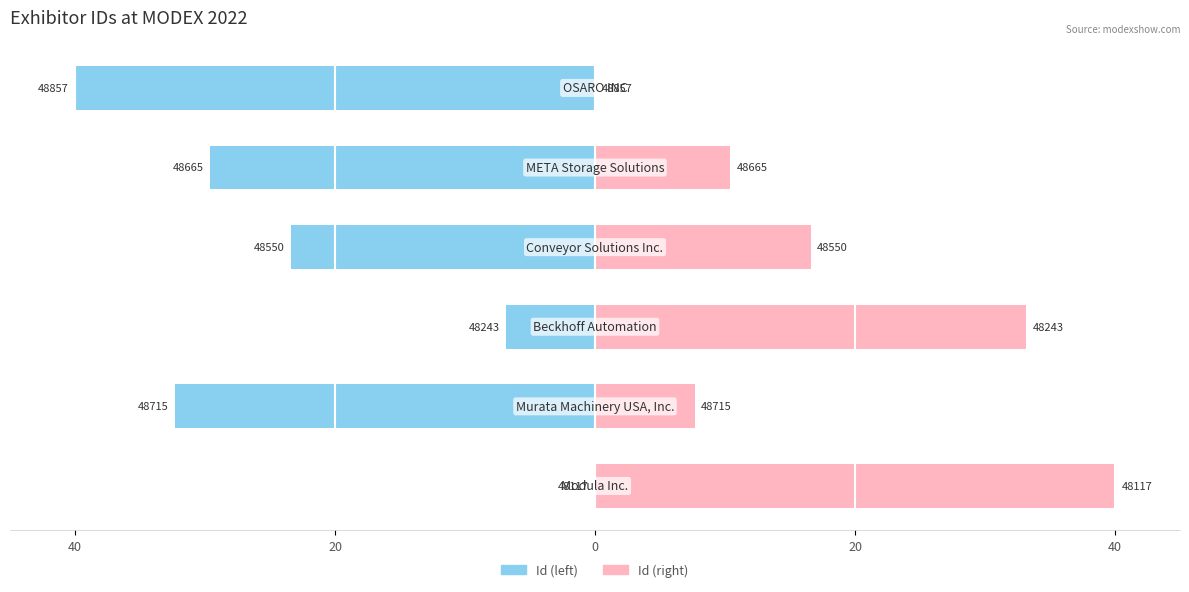

How many data points in Id (right) are above 16?

3